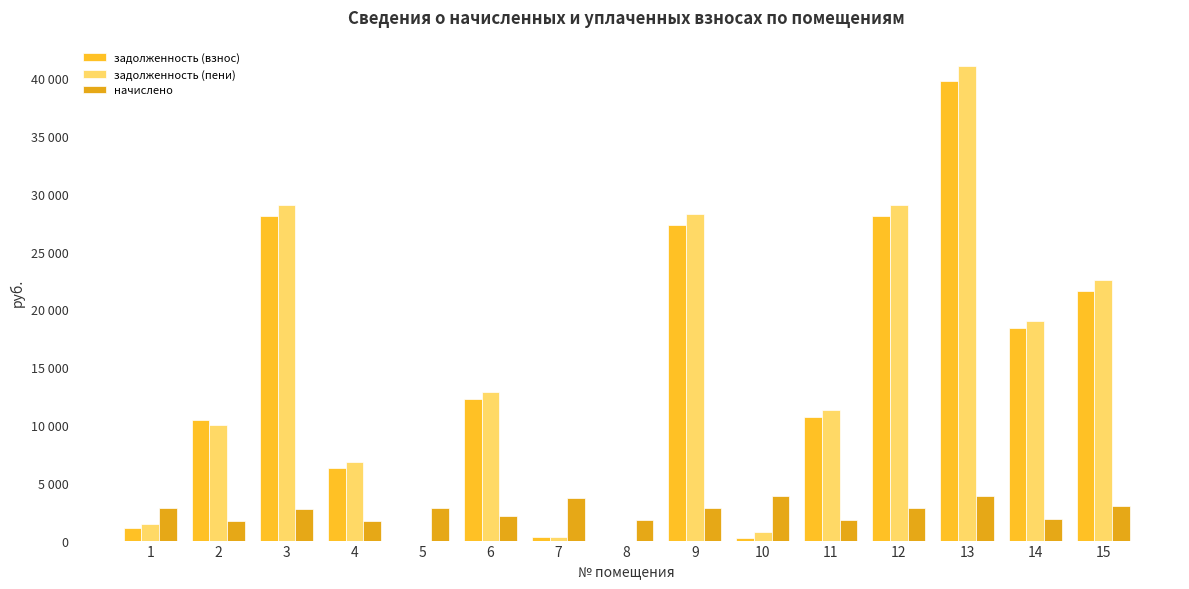

Which series changed the most between 10 and 15?

задолженность (пени)